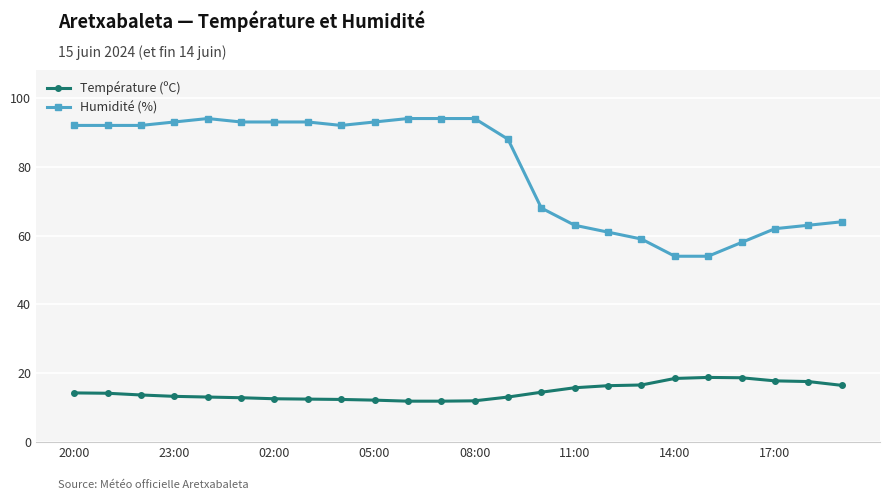

True or false: Humidité (%) has more than 0 points higher than both neighbors.

True